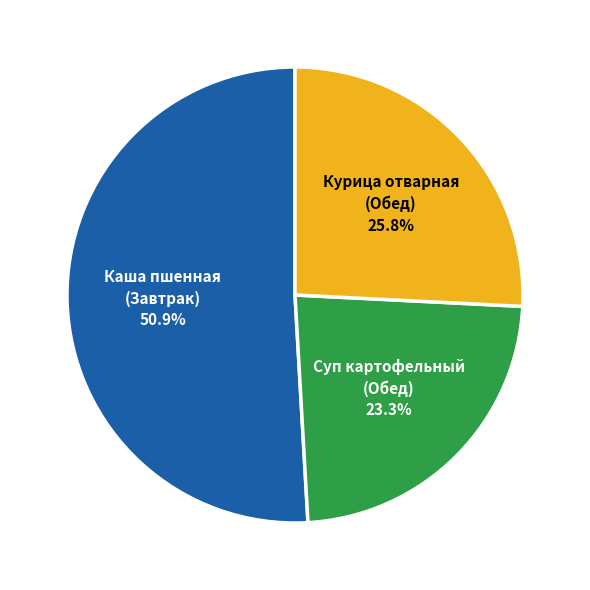

Rank the categories by value from highest to lowest.

Каша пшенная (Завтрак), Курица отварная (Обед), Суп картофельный (Обед)